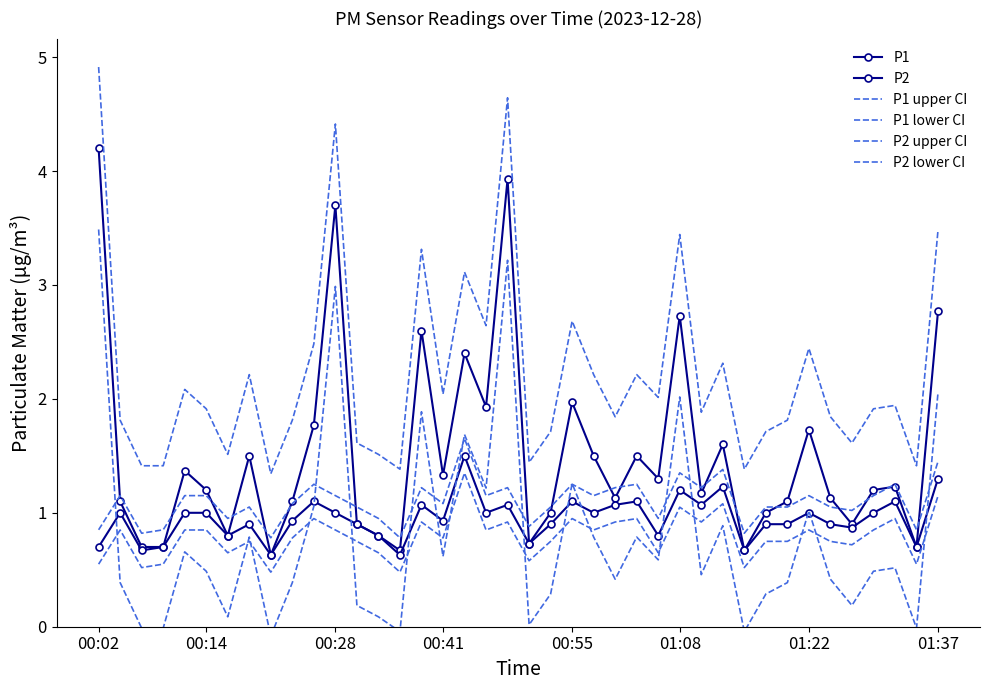

True or false: P2 and P2 lower CI cross at least once.

False